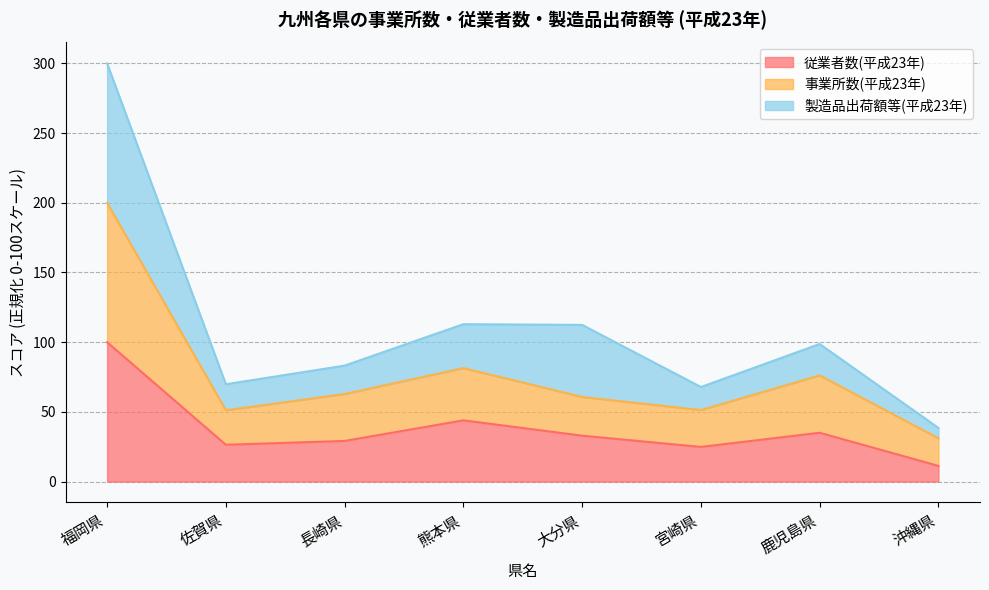

What is the total value across all series at 沖縄県?

38.5